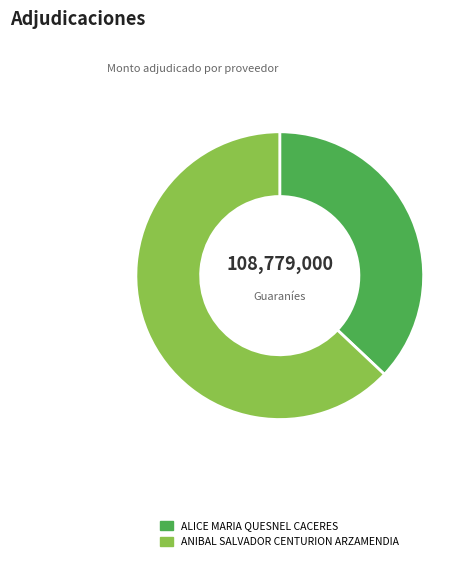

How many segments does this pie chart have?

2